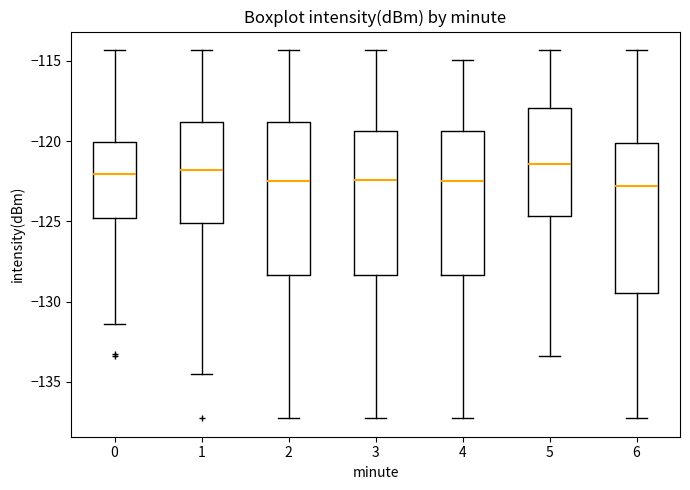

Where does the median line of the box at x = 3 sit on the y-axis? The values are not printed on the chart, so give them approximately, as read against the axis.

-122.5